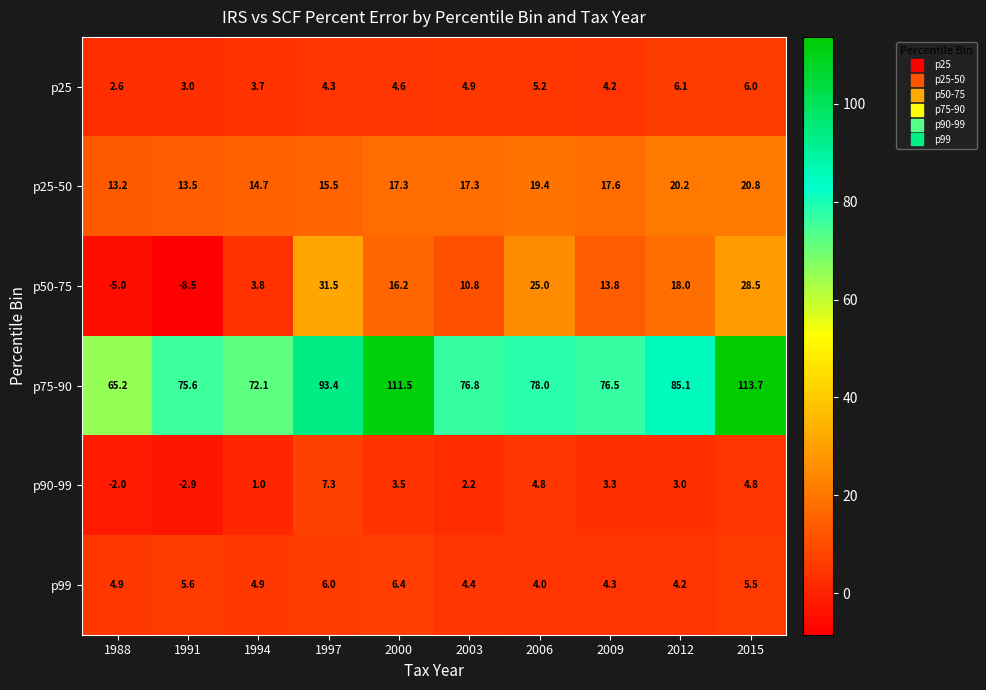

At which category is the sum across all series the highest?

2015